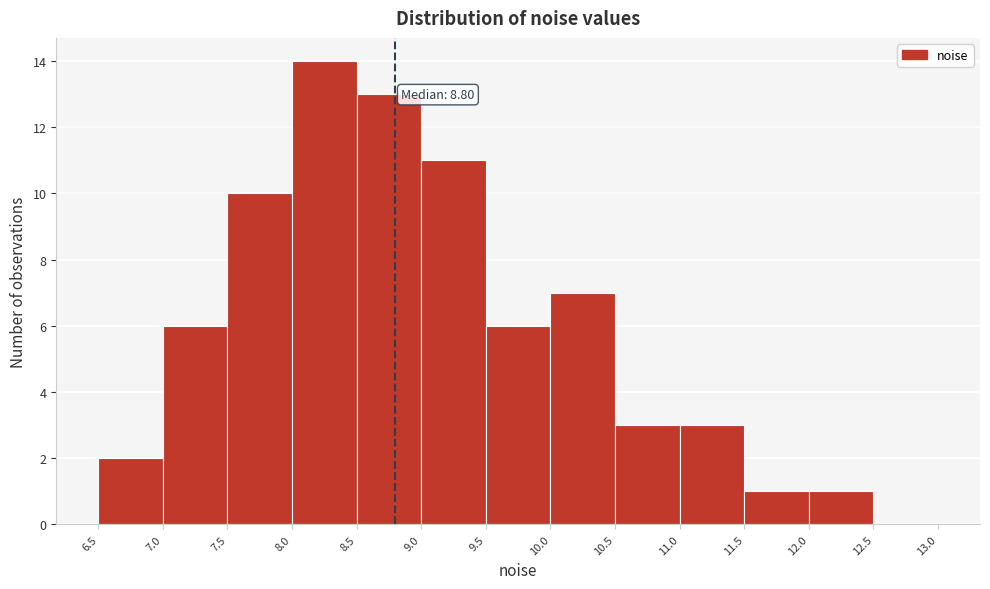

Which range on the x-axis has the tallest bar?

8.0 to 8.5